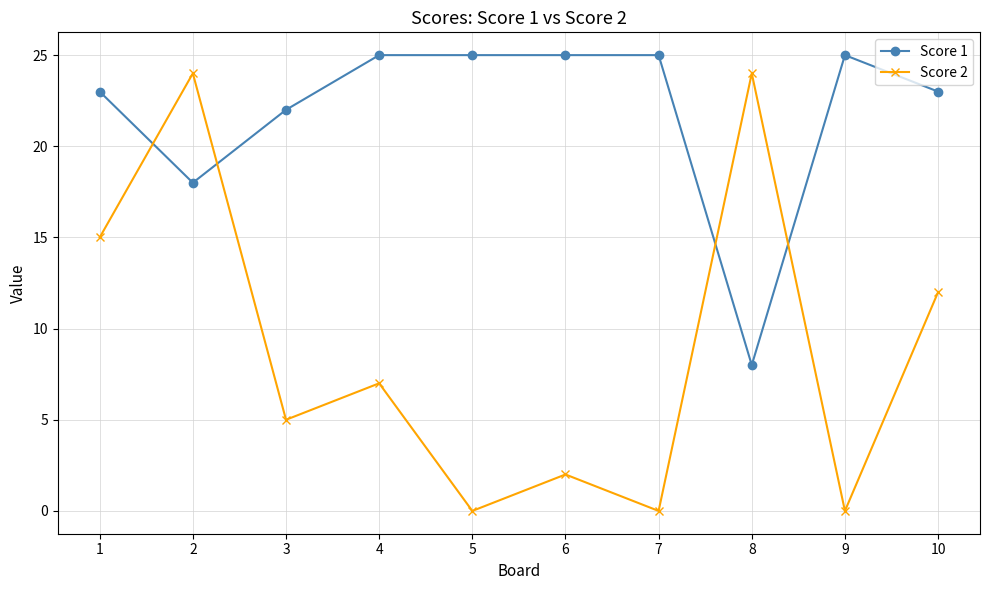

How many data points in Score 2 are less than 7?

5